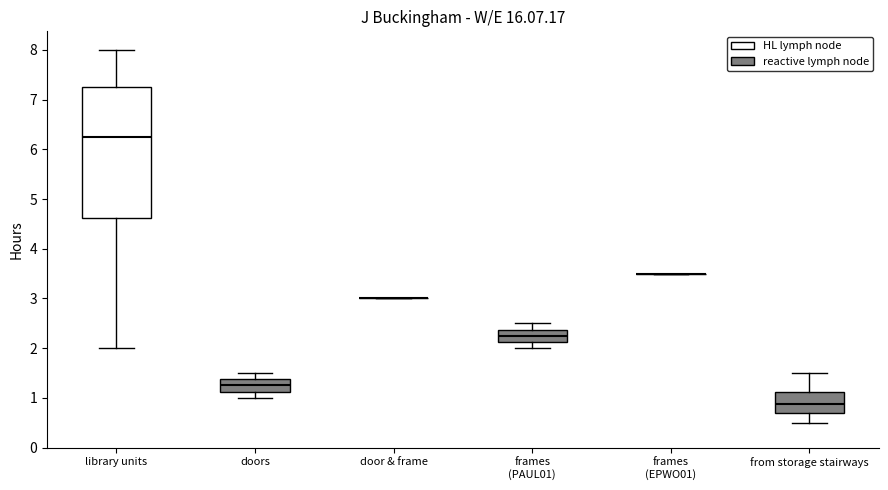

Reading left to right, transcribe this box plot: for each box, give where its median line is, the range the box spans, and where its two whiskers end, as read against the y-axis. The values are not printed on the chart, so give them approximately, as read against the axis.

library units: median 6.3, box 4.6 to 7.3, whiskers 2.0 to 8.0
doors: median 1.3, box 1.1 to 1.4, whiskers 1.0 to 1.5
door & frame: box collapsed to a line at 3.0, whiskers 3.0 to 3.0
frames (PAUL01): median 2.3, box 2.1 to 2.4, whiskers 2.0 to 2.5
frames (EPWO01): box collapsed to a line at 3.5, whiskers 3.5 to 3.5
from storage stairways: median 0.9, box 0.7 to 1.1, whiskers 0.5 to 1.5